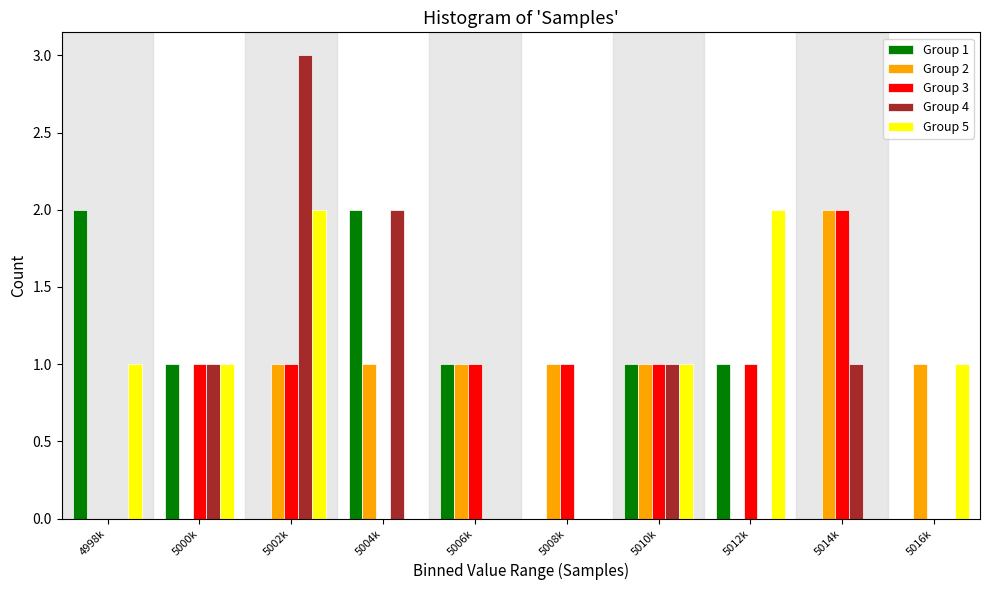

Which category has the highest value in the Group 3 series?

5014k